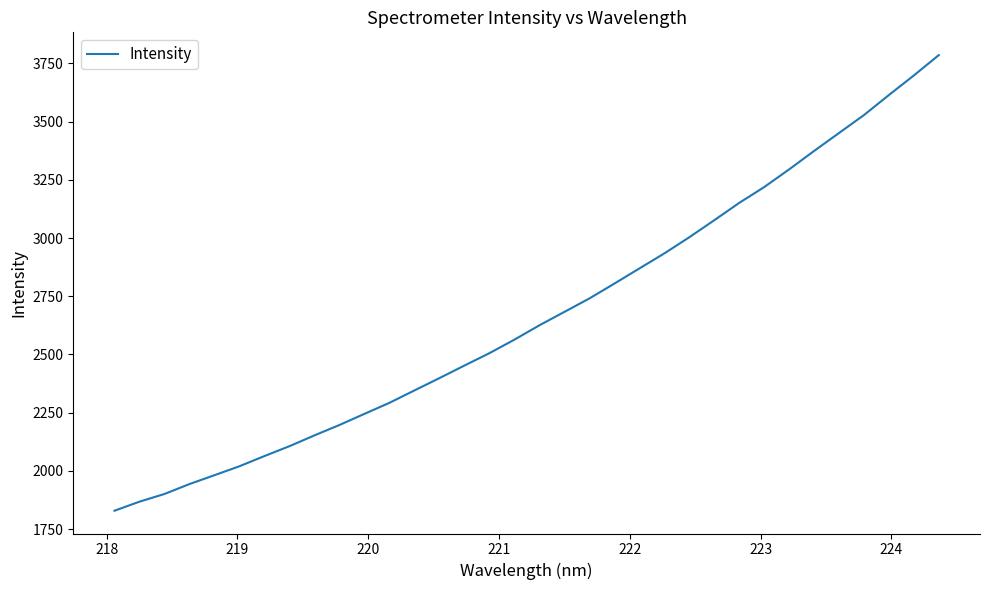

What is the difference between the maximum and minimum values?

1957.1